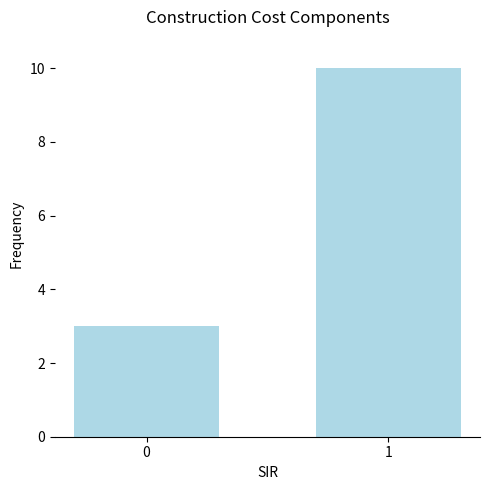

What is the difference between the maximum and minimum values?

7